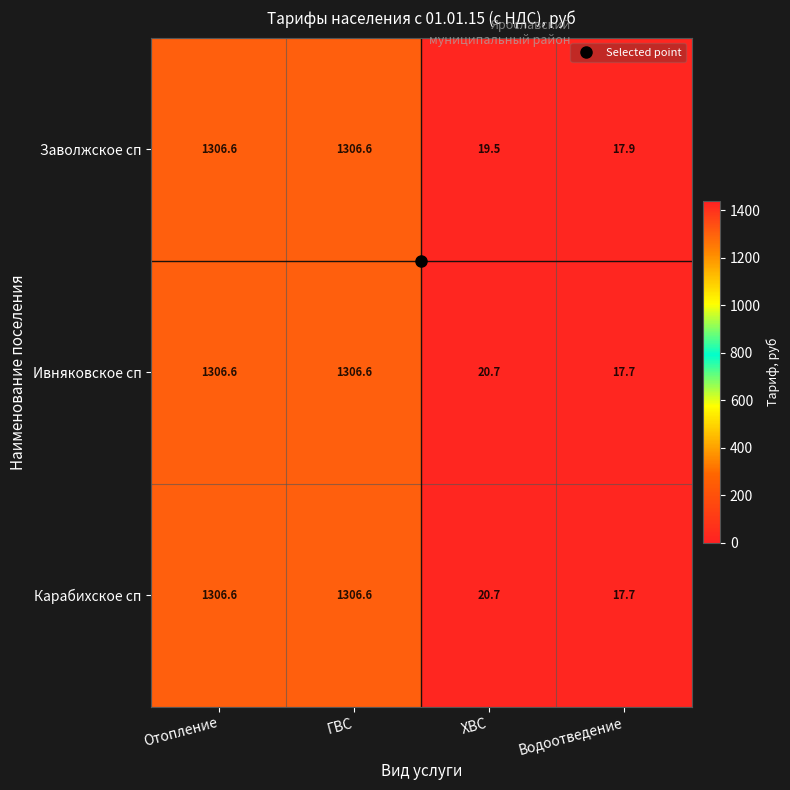

Count the number of data series in this chart.

3